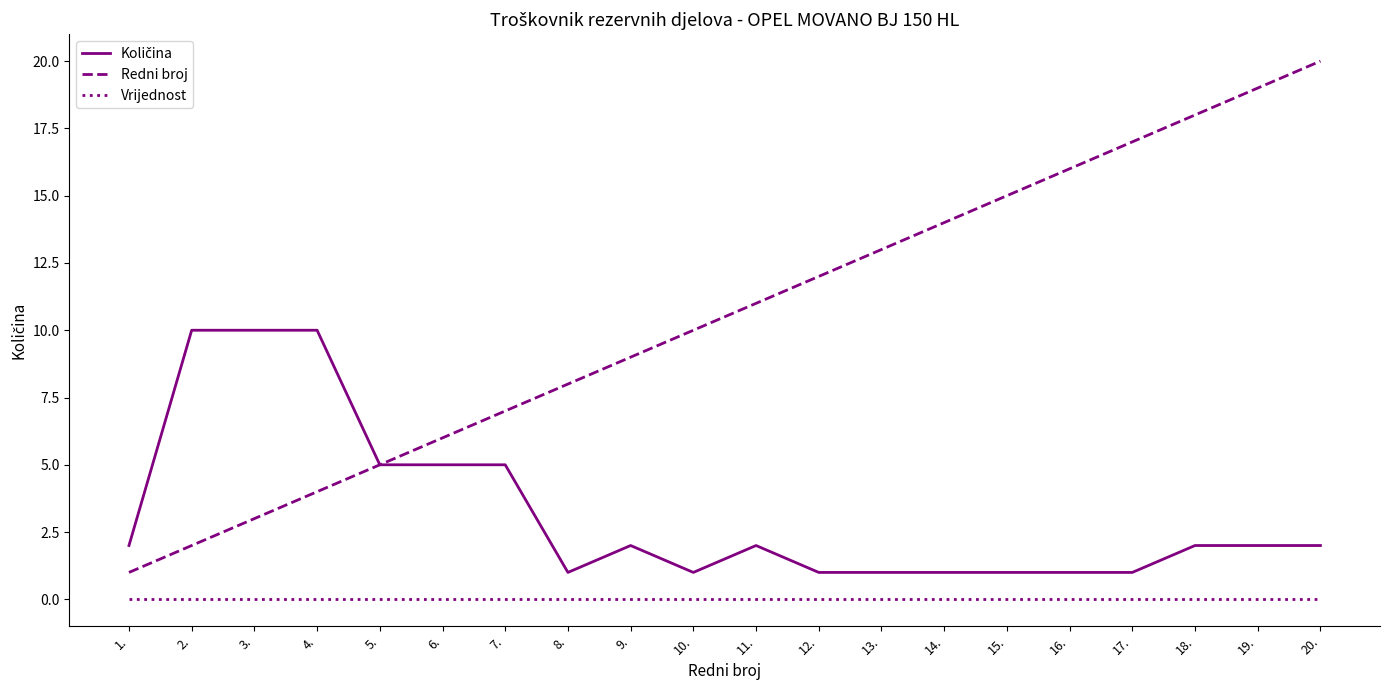

What is the maximum value shown in the chart?

20